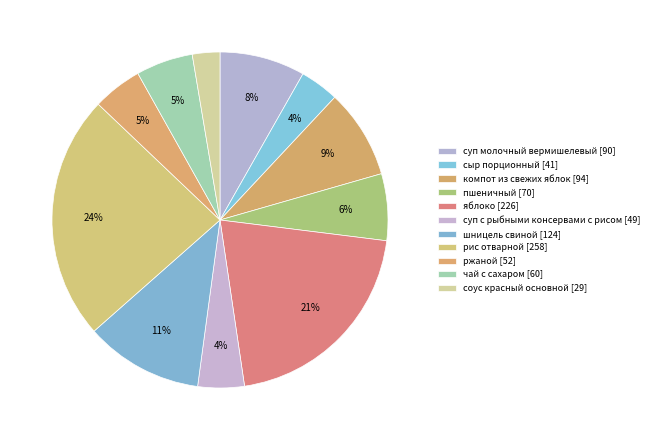

How many segments does this pie chart have?

11